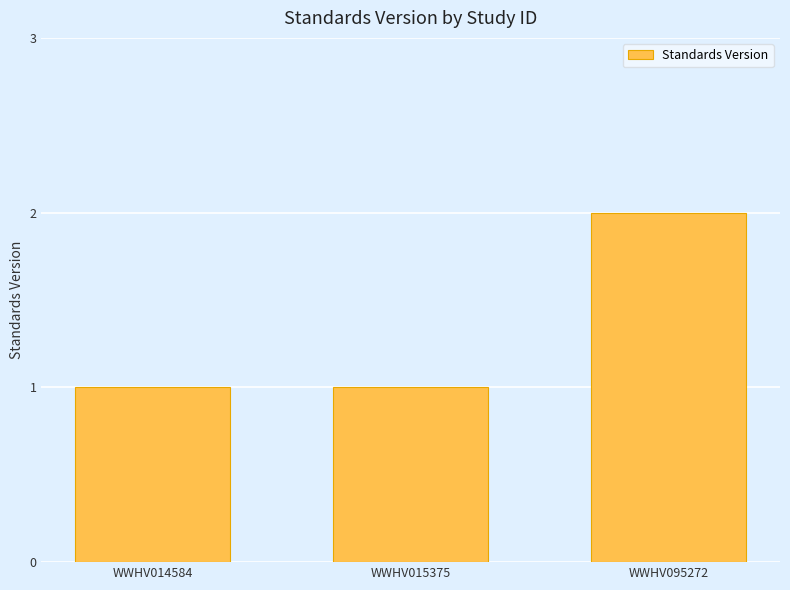

What is the ratio of the value at WWHV015375 to the value at WWHV095272?

0.5